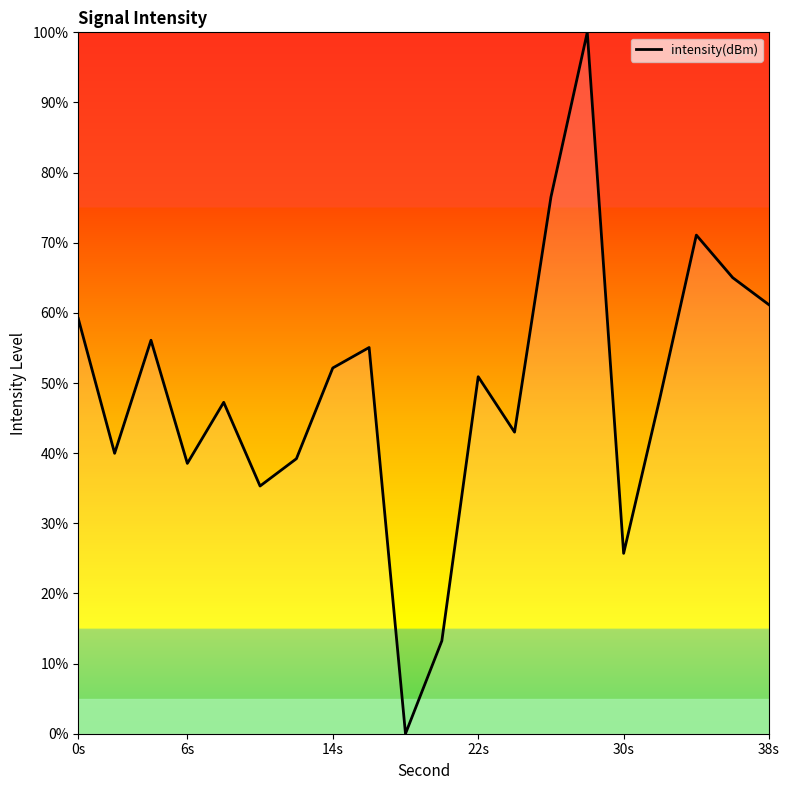

Does the chart have visible grid lines?

No